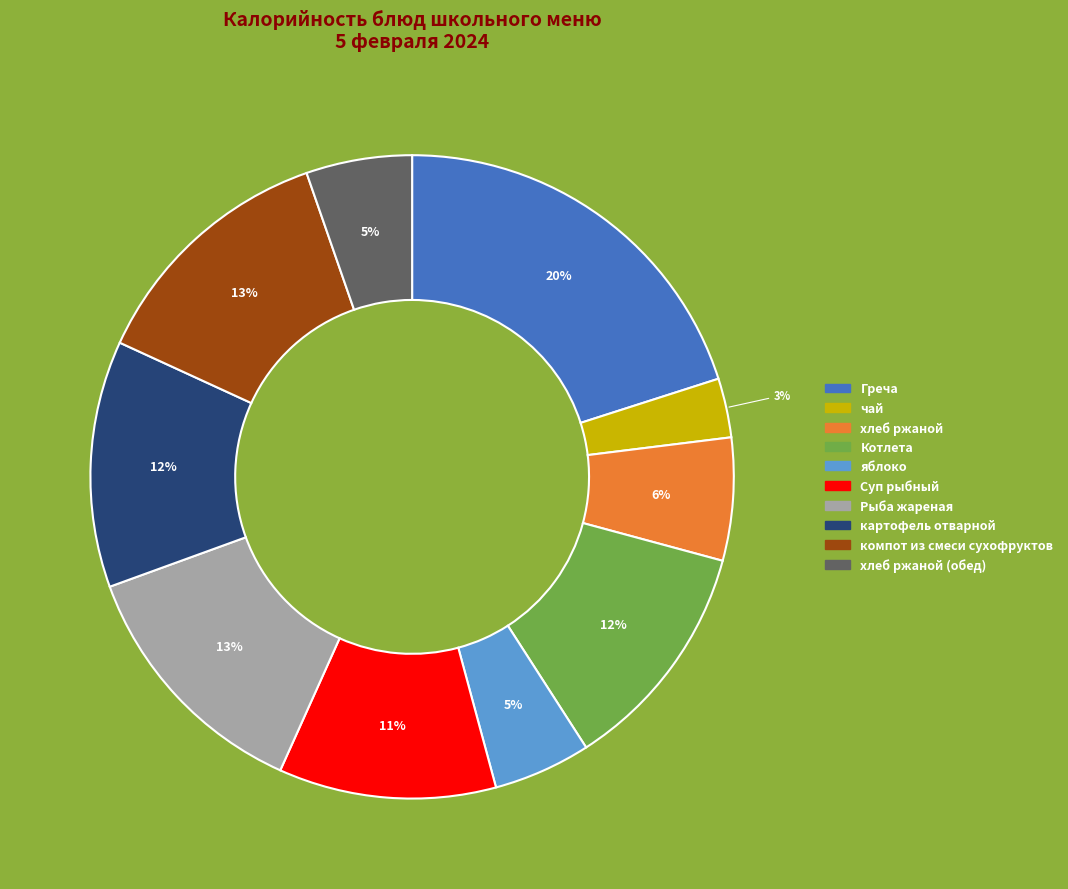

Combined, do яблоко and Котлета account for over 50%?

No